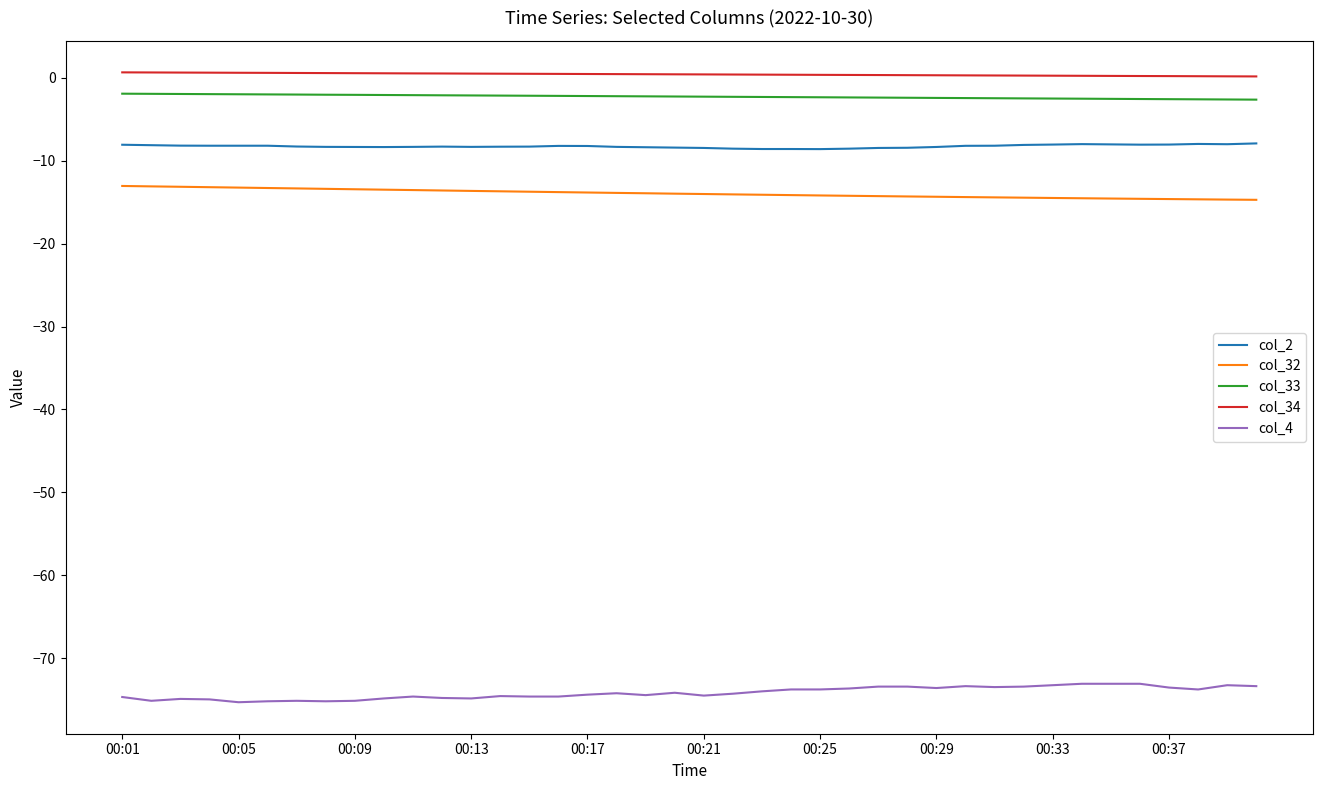

True or false: col_33 and col_2 cross at least once.

False